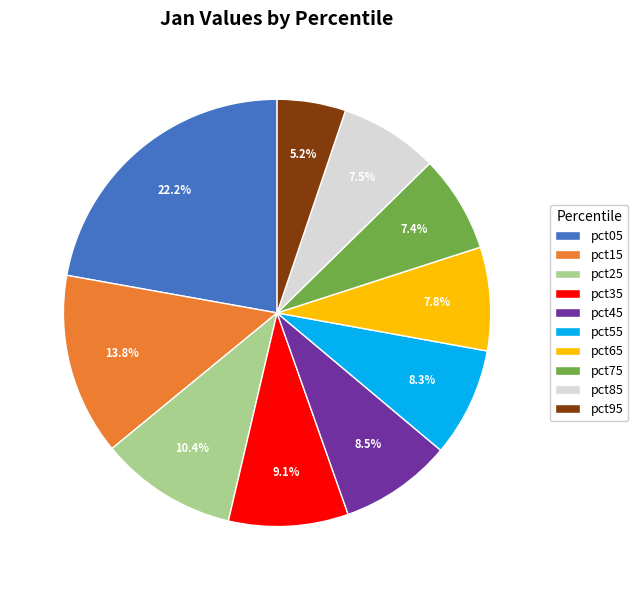

To the nearest percent, what is the difference between the pct35 and pct05 slice percentages?

13%